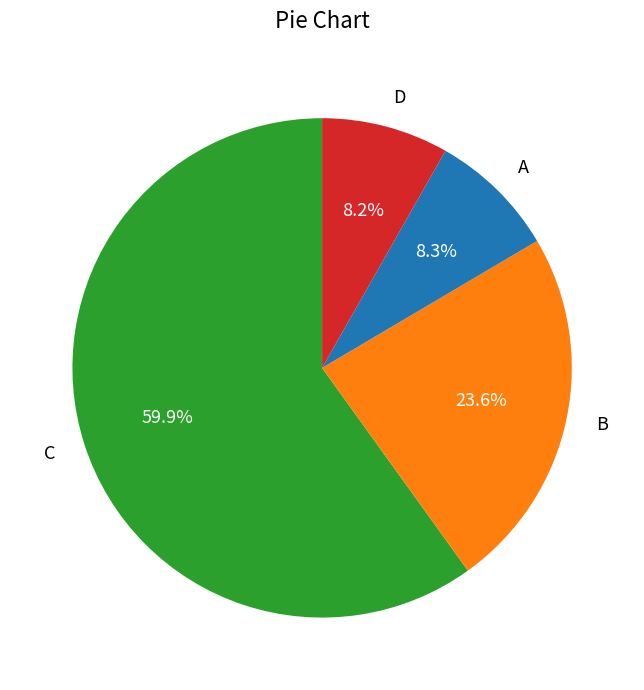

Which slice is the largest?

C